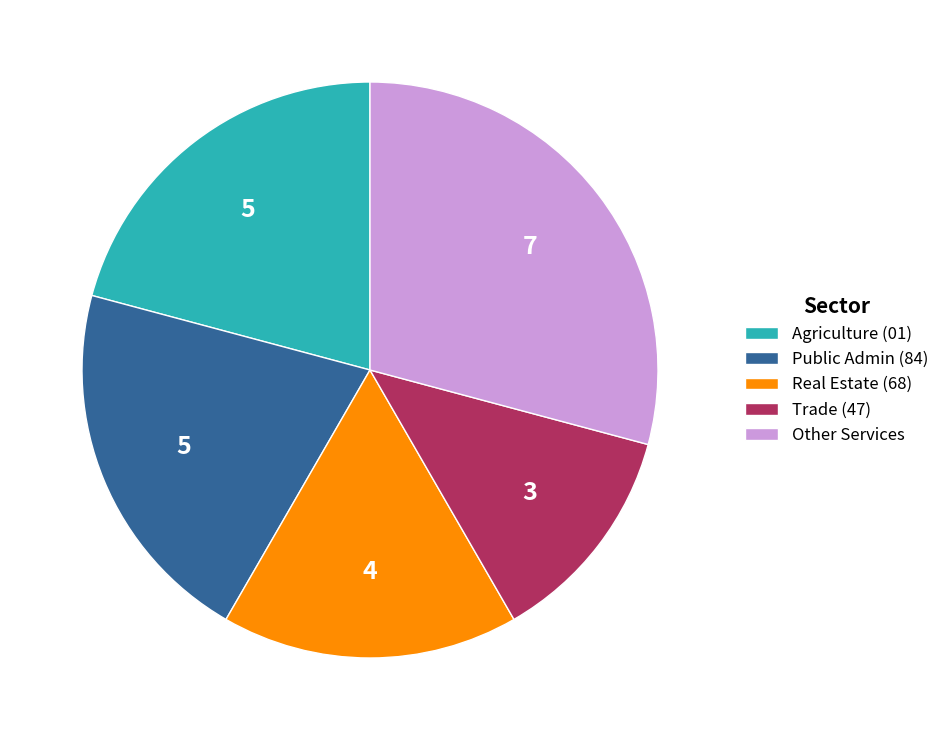

Between Real Estate (68) and Trade (47), which is larger?

Real Estate (68)